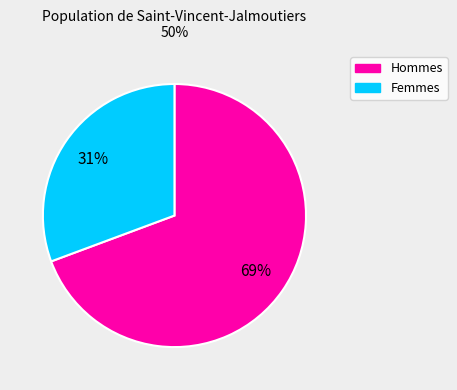

Is there a majority slice in this chart?

Yes